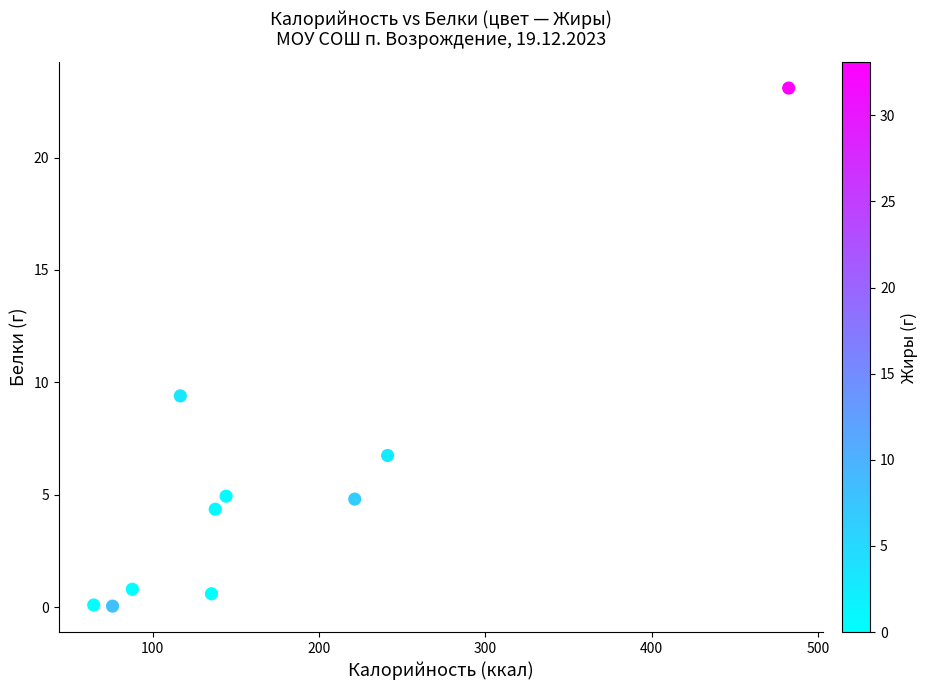

What Y value in the scatter plot is closest to 11?

9.4